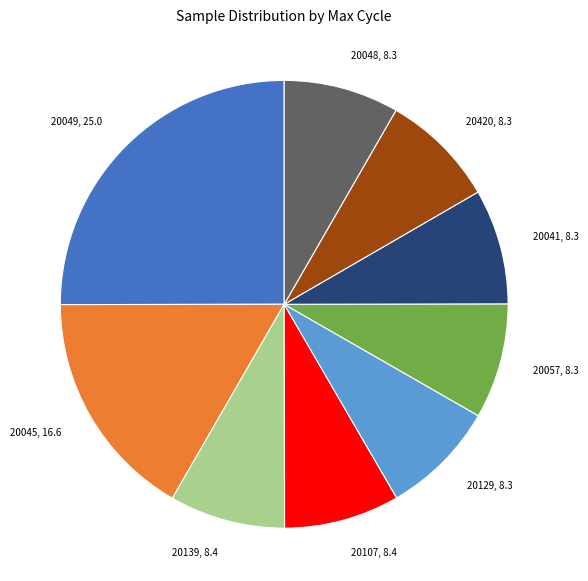

Is there a majority slice in this chart?

No